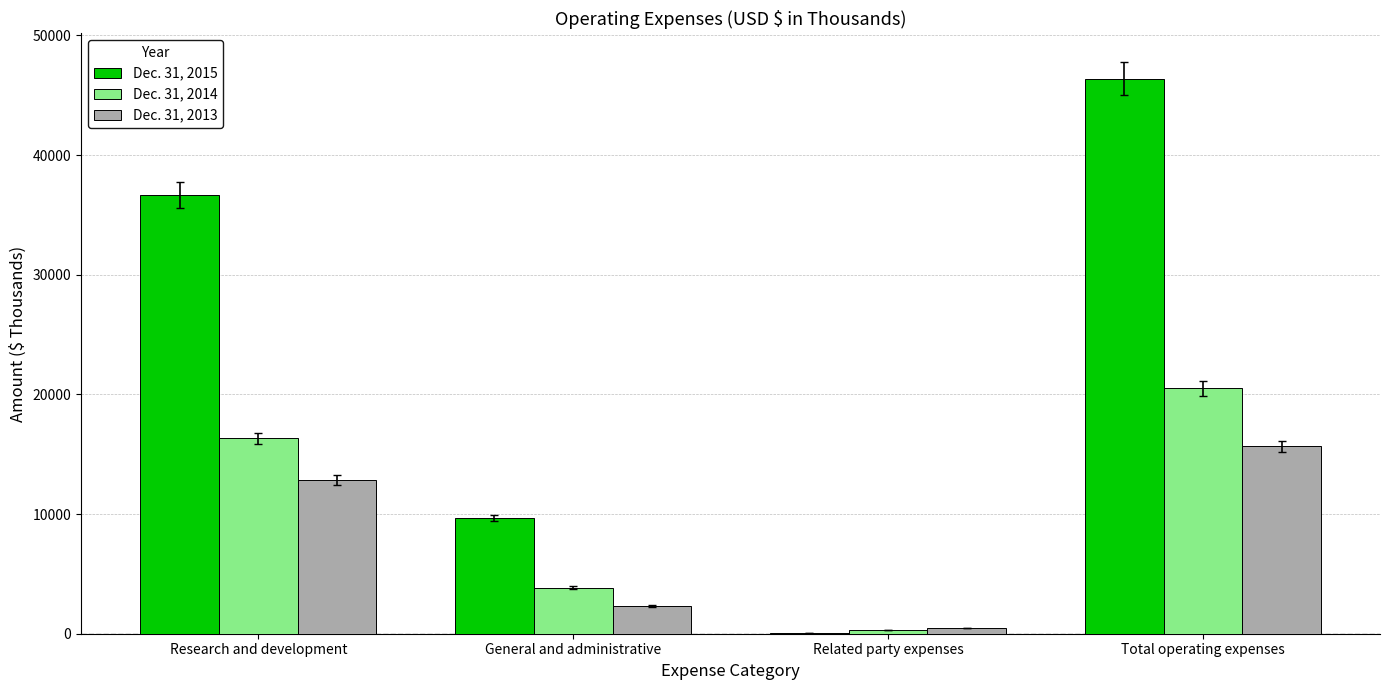

At which category does the chart reach its peak across all series?

Total operating expenses